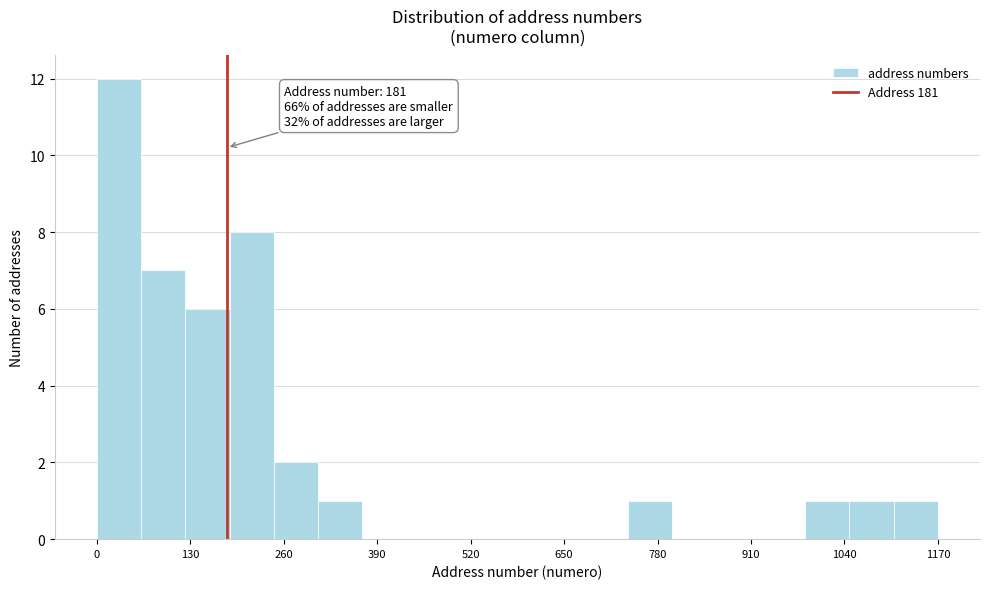

Around what value on the x-axis is the tallest bar? Give the approximate position of its centre, as read against the axis.

40